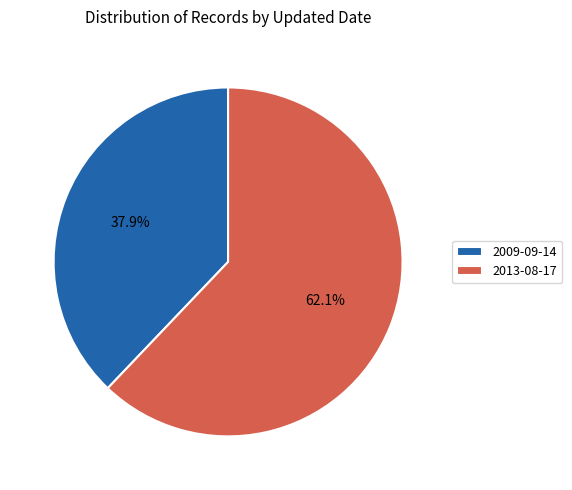

What is the largest slice in the pie chart?

2013-08-17